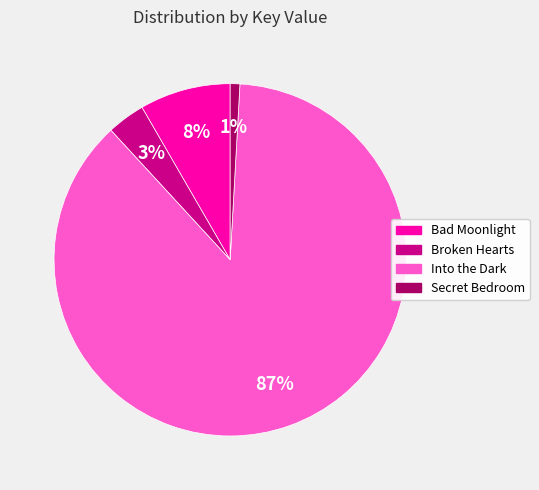

Which slice is the smallest?

Secret Bedroom